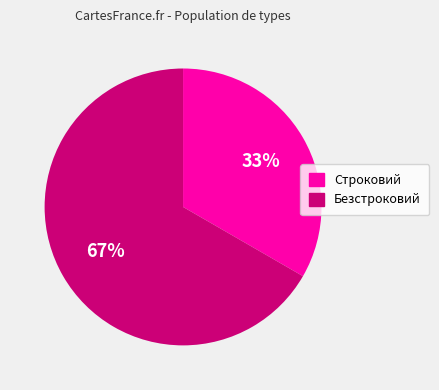

Is it true that Строковий is 33% of the pie?

True